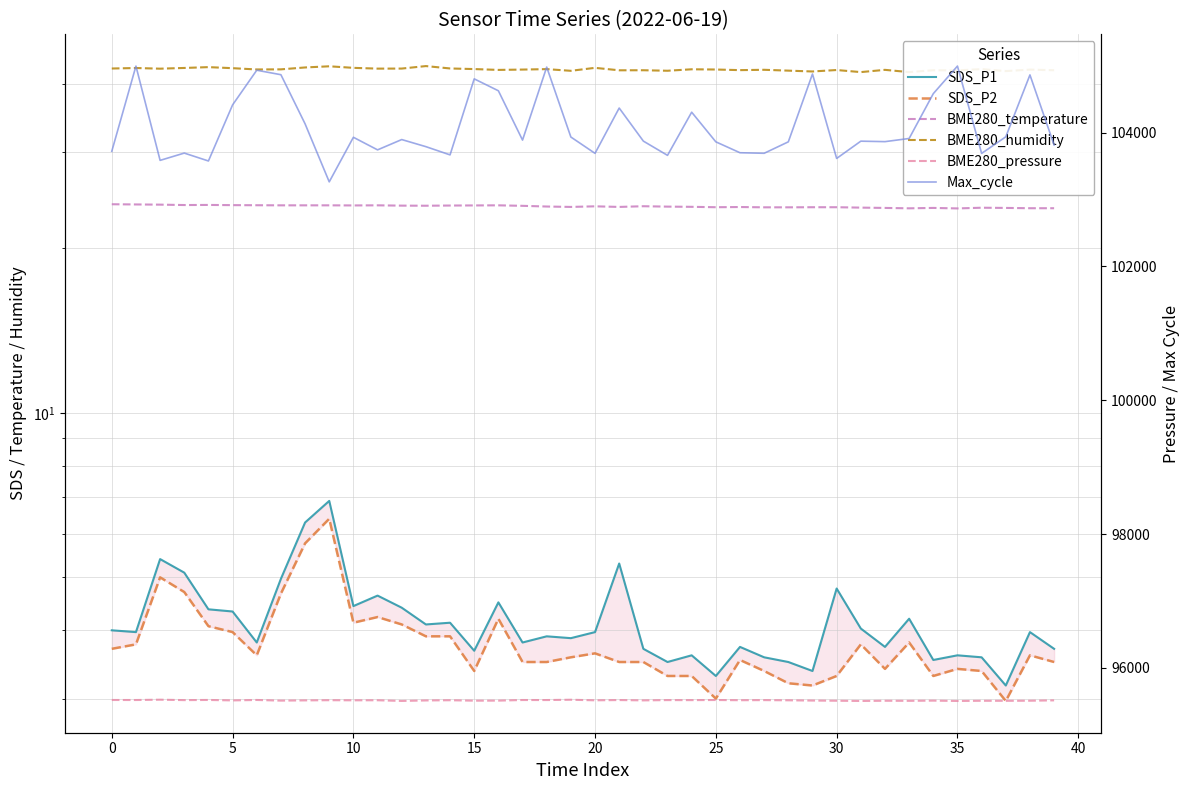

Which series has the largest range (max minus min)?

Max_cycle